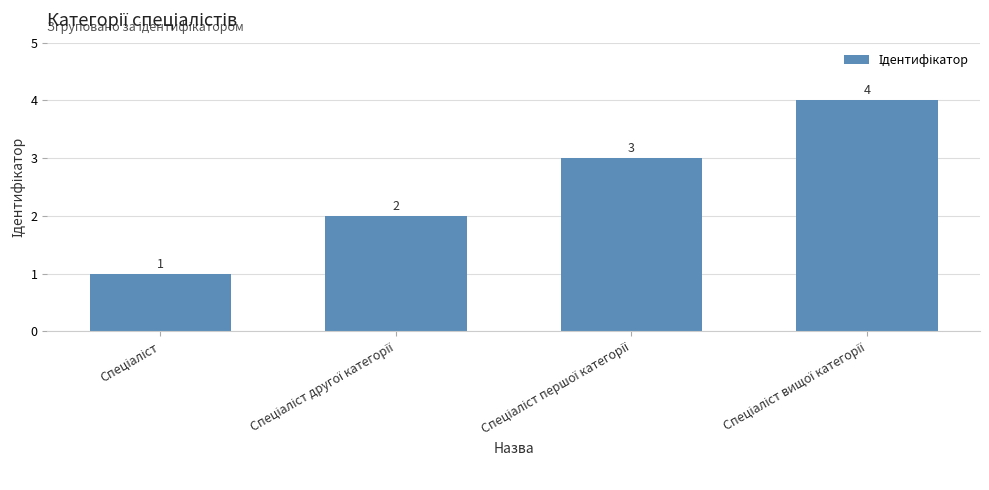

What is the sum of all values?

10